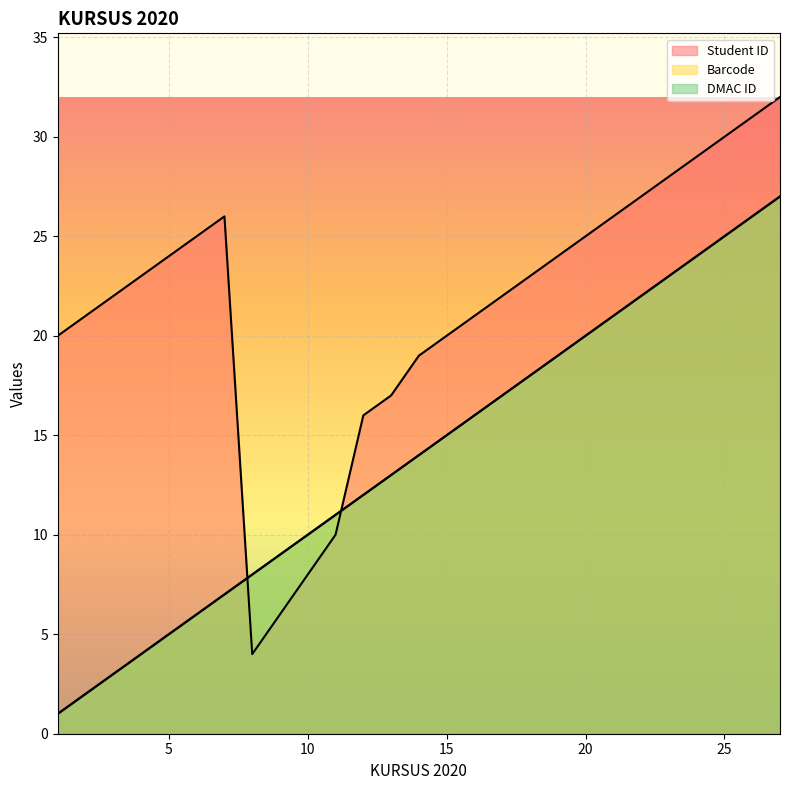

The value of Barcode at 10 is 7. True or false?

False